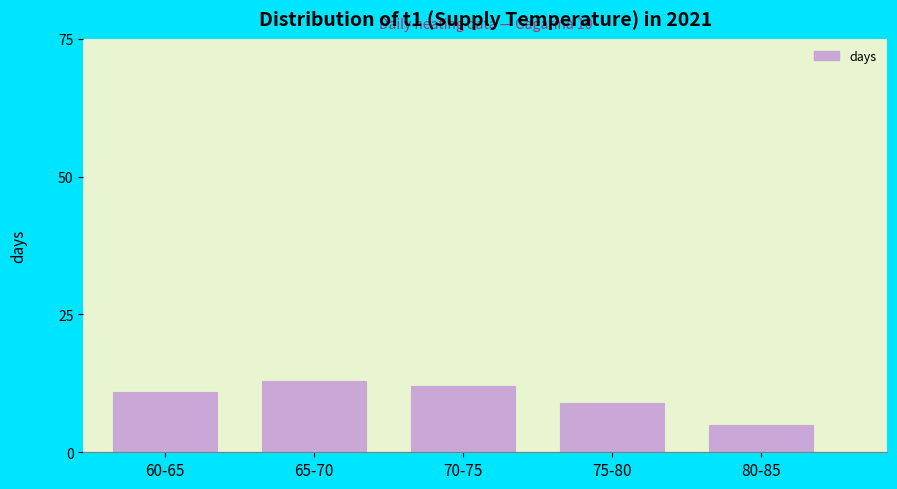

Reading right to left, what are all the values shown in this chart?

80-85=5	75-80=9	70-75=12	65-70=13	60-65=11